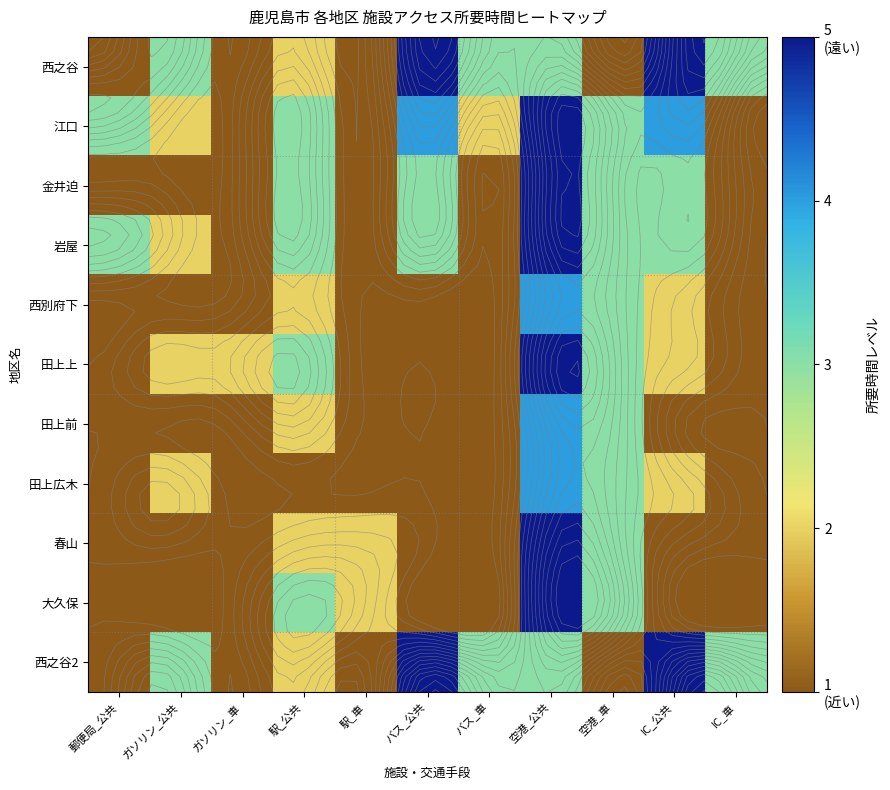

Which series changed the most between ガソリン_車 and IC_公共?

西之谷